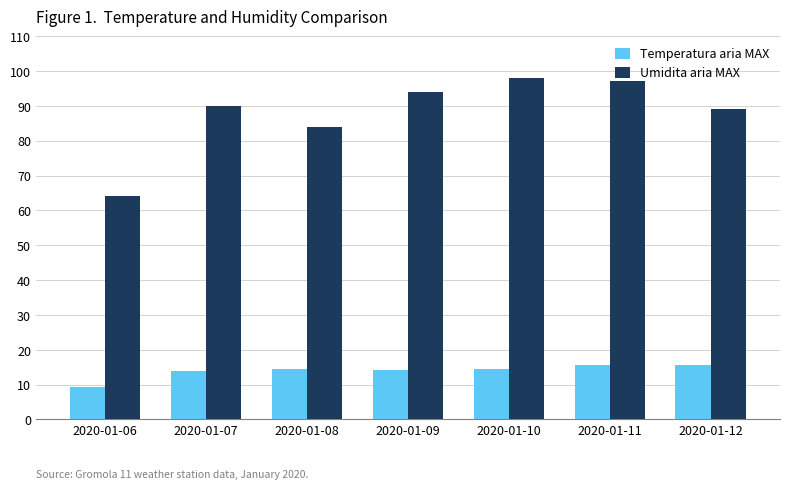

What is the value of the Umidita aria MAX bar at the 3rd from the left?

84.0